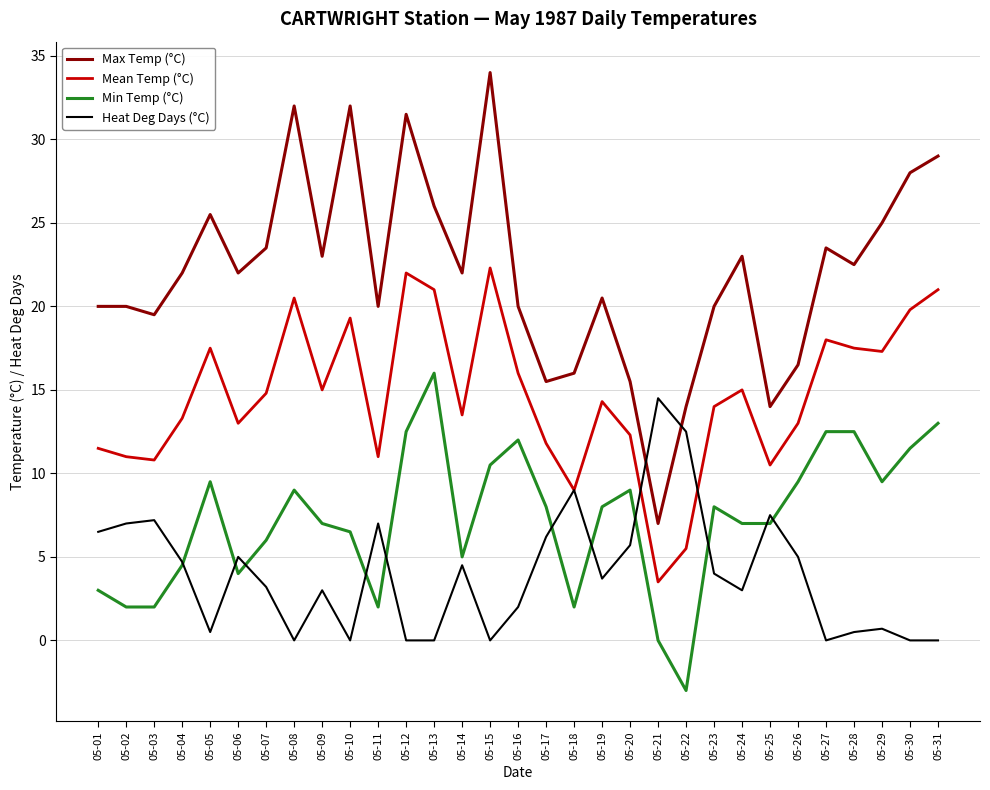

Between 05-29 and 05-30, which series saw the biggest shift?

Max Temp (°C)